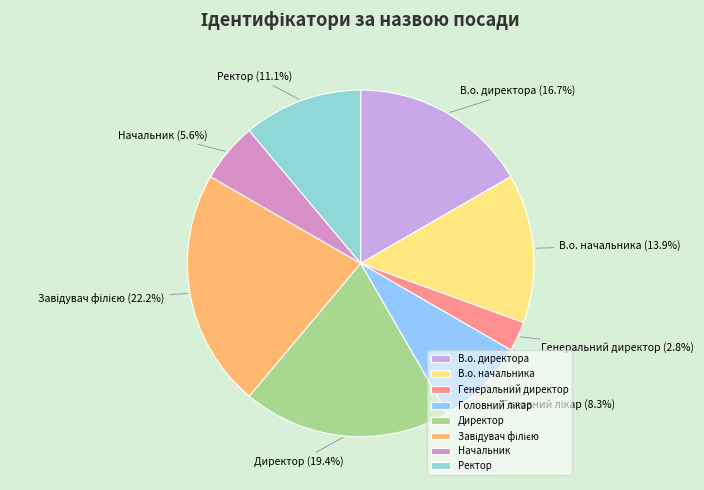

What is the ratio of the value at В.о. начальника to the value at Директор?

0.7